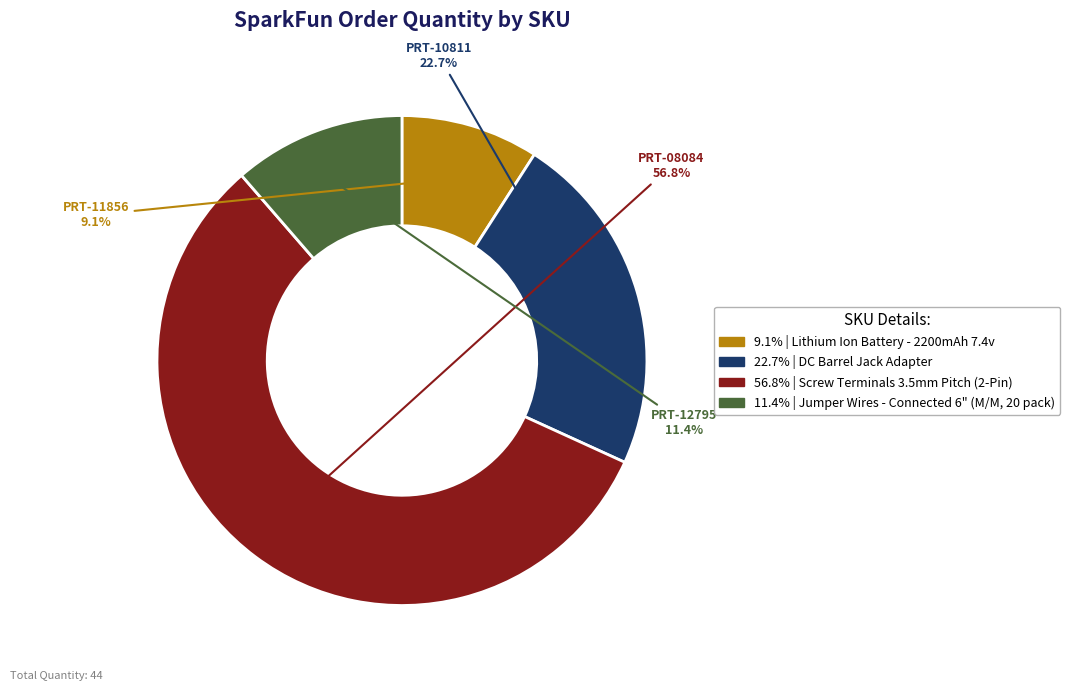

What percentage do PRT-10811 and PRT-08084 together represent?

79.5%